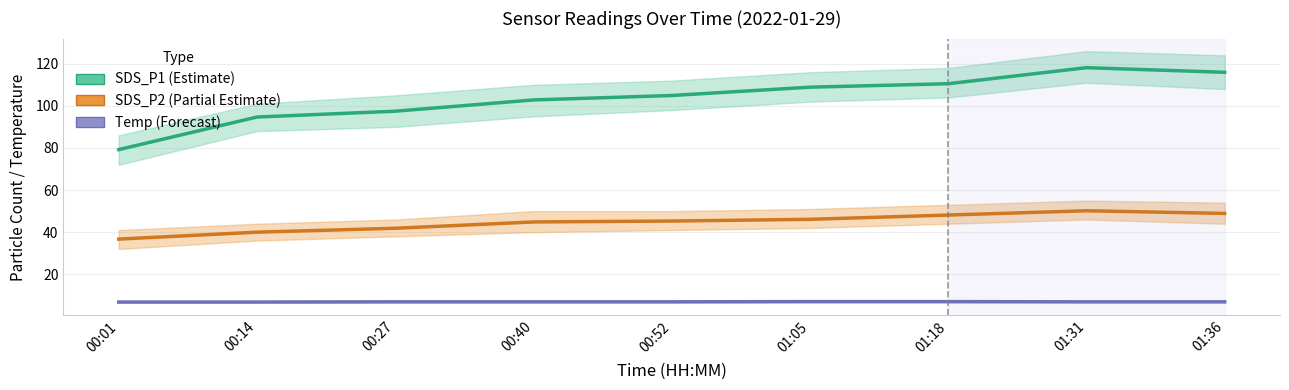

What is the sum of the SDS_P2 (Partial Estimate) values at 01:36 and 00:27?

90.8